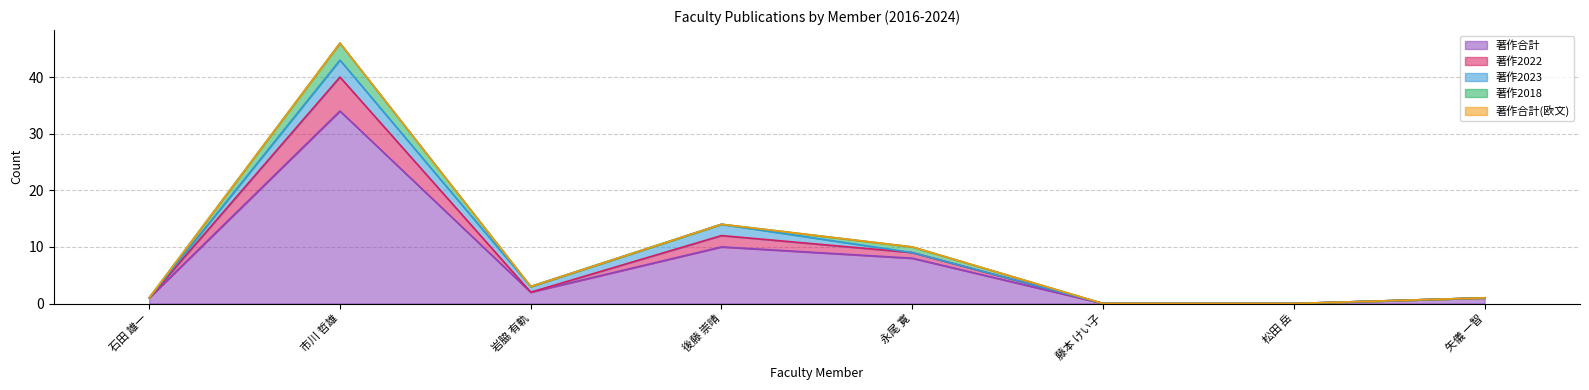

Reading left to right, what are all the values shown in this chart?

著作合計: 1	34	2	10	8	0	0	1
著作2022: 0	6	0	2	1	0	0	0
著作2023: 0	3	1	2	0	0	0	0
著作2018: 0	3	0	0	1	0	0	0
著作合計(欧文): 0	0	0	0	0	0	0	0